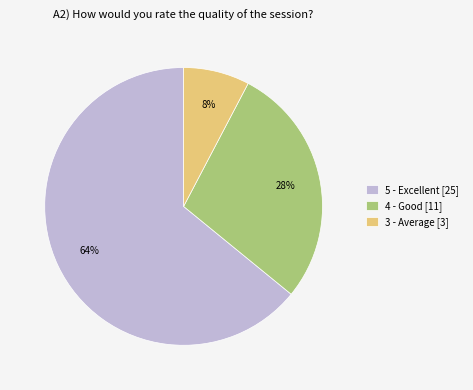

How many slices are in this pie chart?

3